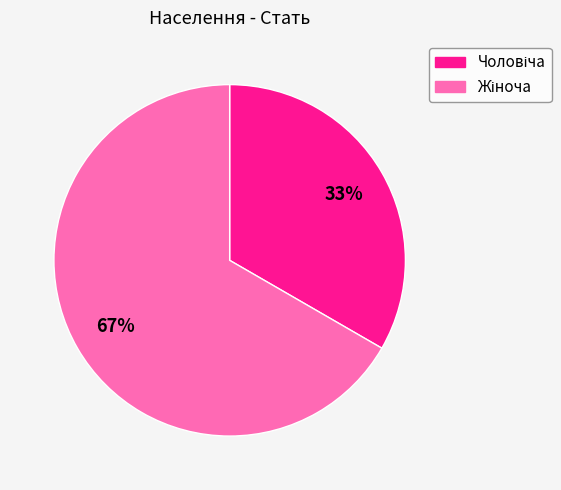

To the nearest percent, what is the average slice percentage?

50%